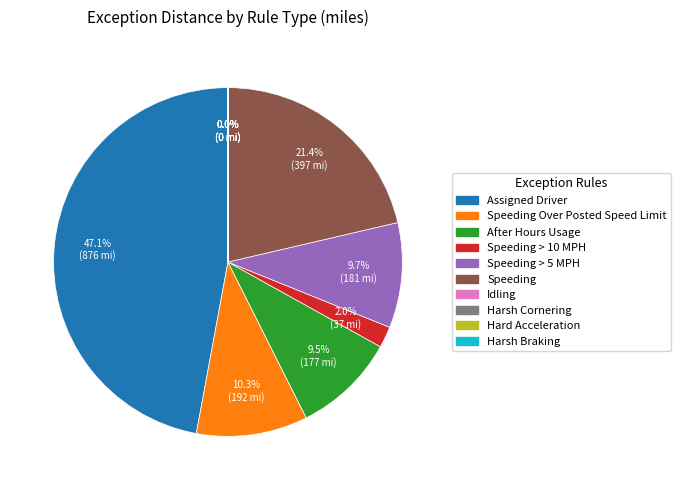

To the nearest percent, what is the difference between the largest and smallest slice percentages?

47%